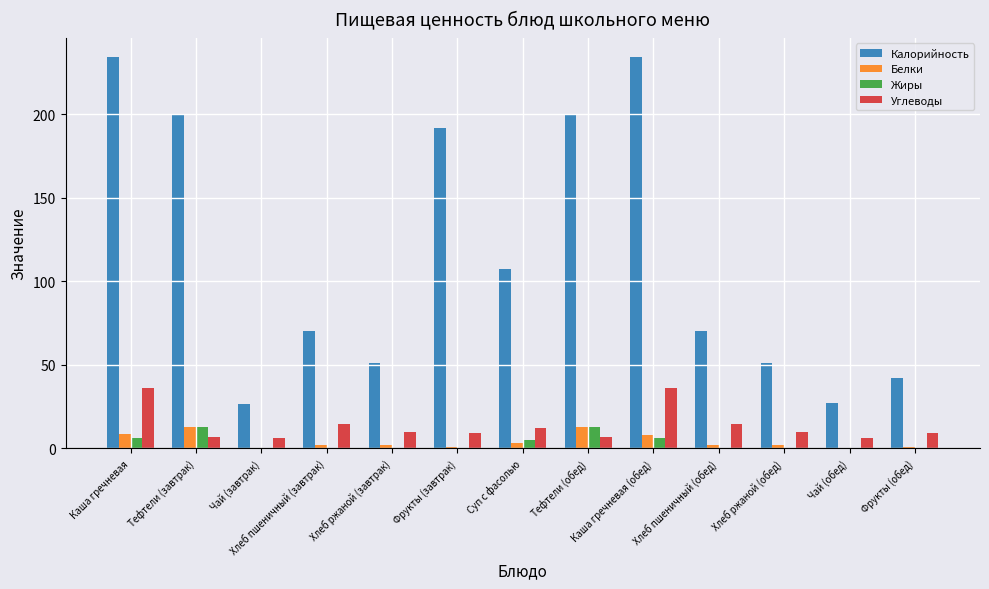

The value of Калорийность at Чай (завтрак) is 26.8. True or false?

True